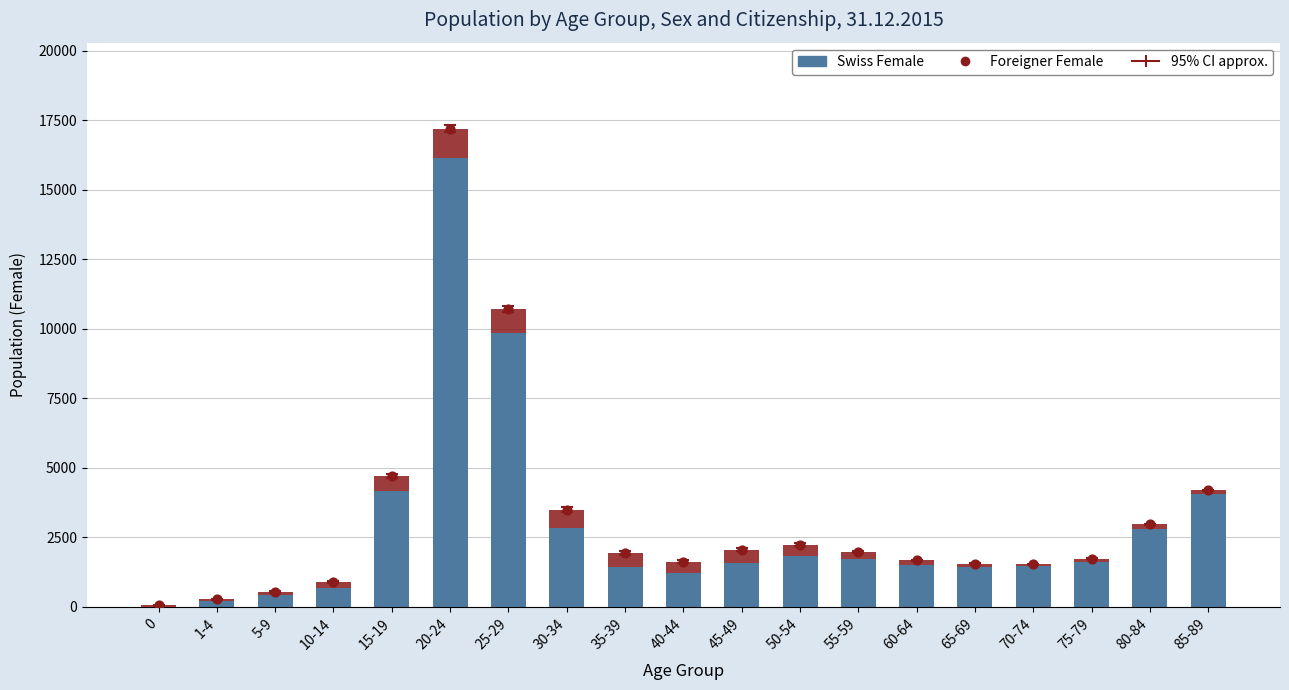

What are all the series names shown in the legend?

Swiss Female, Foreigner Female